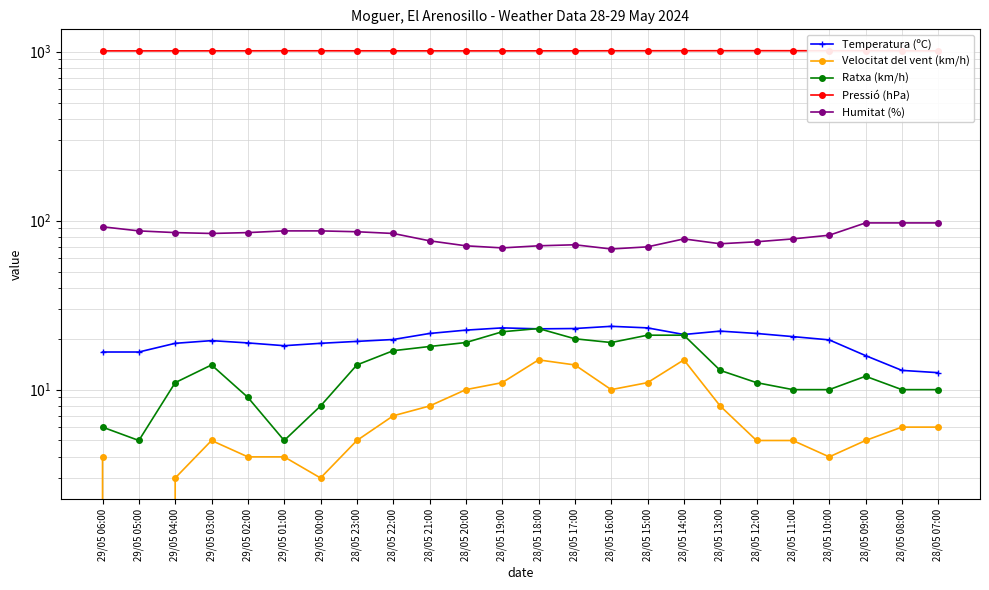

Reading right to left, transcribe all the data shown in this chart.

Temperatura (ºC): 28/05 07:00=12.6	28/05 08:00=13.0	28/05 09:00=15.9	28/05 10:00=19.7	28/05 11:00=20.6	28/05 12:00=21.5	28/05 13:00=22.2	28/05 14:00=21.2	28/05 15:00=23.2	28/05 16:00=23.7	28/05 17:00=23.0	28/05 18:00=22.9	28/05 19:00=23.2	28/05 20:00=22.5	28/05 21:00=21.5	28/05 22:00=19.8	28/05 23:00=19.3	29/05 00:00=18.8	29/05 01:00=18.2	29/05 02:00=18.9	29/05 03:00=19.5	29/05 04:00=18.8	29/05 05:00=16.7	29/05 06:00=16.7
Velocitat del vent (km/h): 28/05 07:00=6.0	28/05 08:00=6.0	28/05 09:00=5.0	28/05 10:00=4.0	28/05 11:00=5.0	28/05 12:00=5.0	28/05 13:00=8.0	28/05 14:00=15.0	28/05 15:00=11.0	28/05 16:00=10.0	28/05 17:00=14.0	28/05 18:00=15.0	28/05 19:00=11.0	28/05 20:00=10.0	28/05 21:00=8.0	28/05 22:00=7.0	28/05 23:00=5.0	29/05 00:00=3.0	29/05 01:00=4.0	29/05 02:00=4.0	29/05 03:00=5.0	29/05 04:00=3.0	29/05 05:00=0.0	29/05 06:00=4.0
Ratxa (km/h): 28/05 07:00=10.0	28/05 08:00=10.0	28/05 09:00=12.0	28/05 10:00=10.0	28/05 11:00=10.0	28/05 12:00=11.0	28/05 13:00=13.0	28/05 14:00=21.0	28/05 15:00=21.0	28/05 16:00=19.0	28/05 17:00=20.0	28/05 18:00=23.0	28/05 19:00=22.0	28/05 20:00=19.0	28/05 21:00=18.0	28/05 22:00=17.0	28/05 23:00=14.0	29/05 00:00=8.0	29/05 01:00=5.0	29/05 02:00=9.0	29/05 03:00=14.0	29/05 04:00=11.0	29/05 05:00=5.0	29/05 06:00=6.0
Pressió (hPa): 28/05 07:00=1011.8	28/05 08:00=1012.3	28/05 09:00=1013.1	28/05 10:00=1013.5	28/05 11:00=1013.6	28/05 12:00=1013.9	28/05 13:00=1013.7	28/05 14:00=1013.4	28/05 15:00=1013.0	28/05 16:00=1012.8	28/05 17:00=1012.2	28/05 18:00=1011.9	28/05 19:00=1011.5	28/05 20:00=1011.4	28/05 21:00=1011.7	28/05 22:00=1011.9	28/05 23:00=1012.3	29/05 00:00=1012.7	29/05 01:00=1012.7	29/05 02:00=1012.1	29/05 03:00=1011.9	29/05 04:00=1011.7	29/05 05:00=1011.4	29/05 06:00=1011.4
Humitat (%): 28/05 07:00=97.0	28/05 08:00=97.0	28/05 09:00=97.0	28/05 10:00=82.0	28/05 11:00=78.0	28/05 12:00=75.0	28/05 13:00=73.0	28/05 14:00=78.0	28/05 15:00=70.0	28/05 16:00=68.0	28/05 17:00=72.0	28/05 18:00=71.0	28/05 19:00=69.0	28/05 20:00=71.0	28/05 21:00=76.0	28/05 22:00=84.0	28/05 23:00=86.0	29/05 00:00=87.0	29/05 01:00=87.0	29/05 02:00=85.0	29/05 03:00=84.0	29/05 04:00=85.0	29/05 05:00=87.0	29/05 06:00=92.0